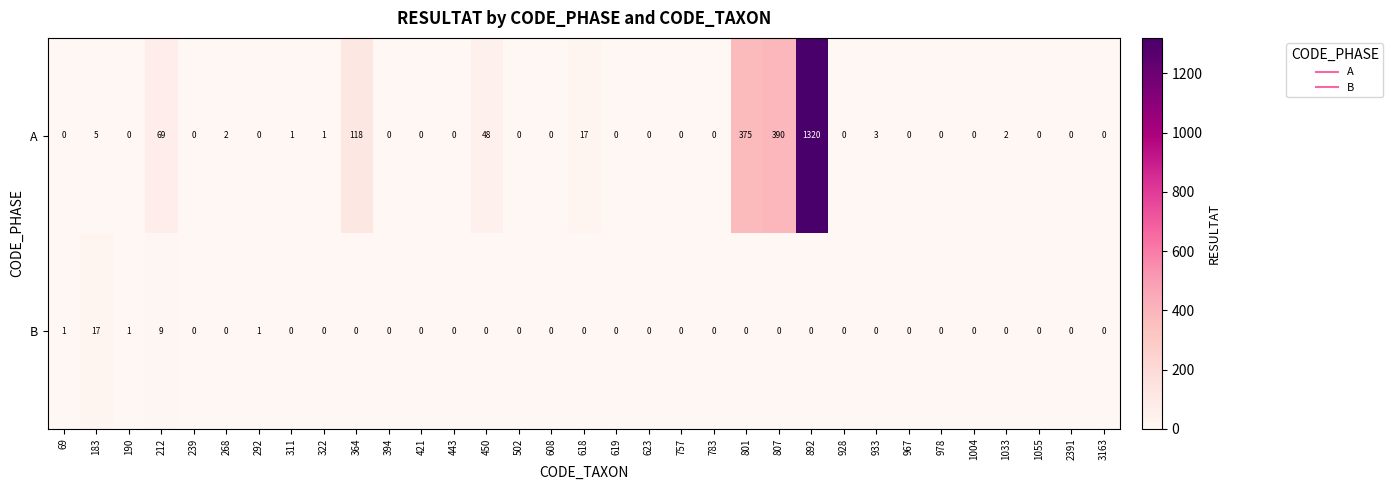

What is the spread (max minus min) of values at 322?

1